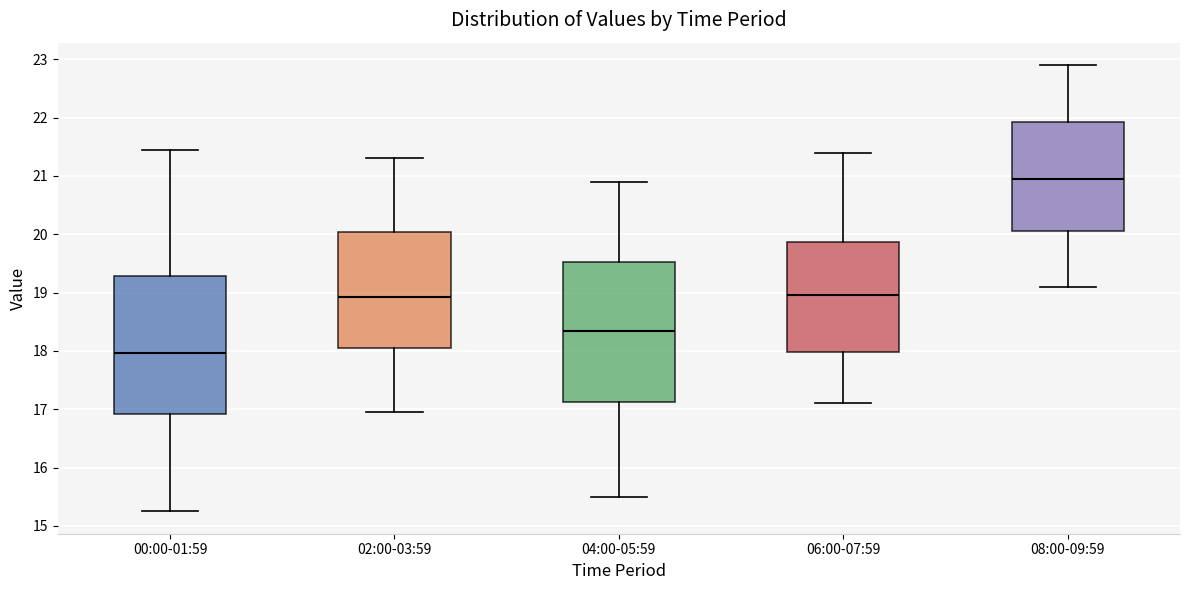

Which box has the highest median line?

08:00-09:59